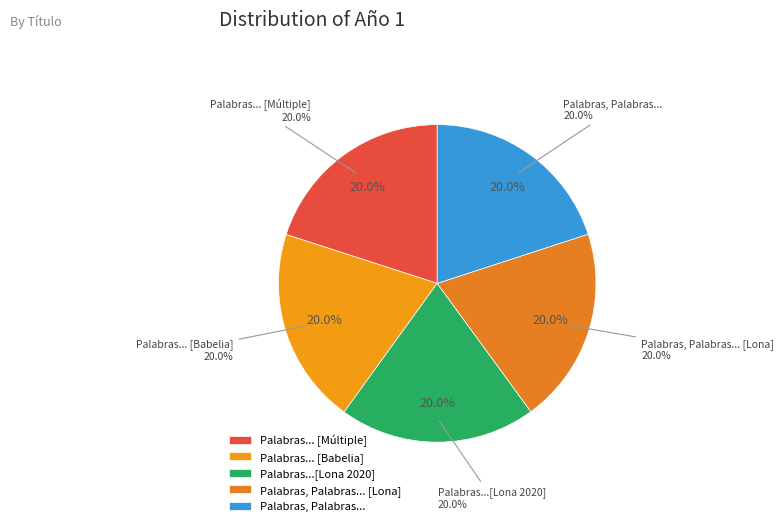

What percentage is the Palabras... [Babelia] slice, to the nearest percent?

20%